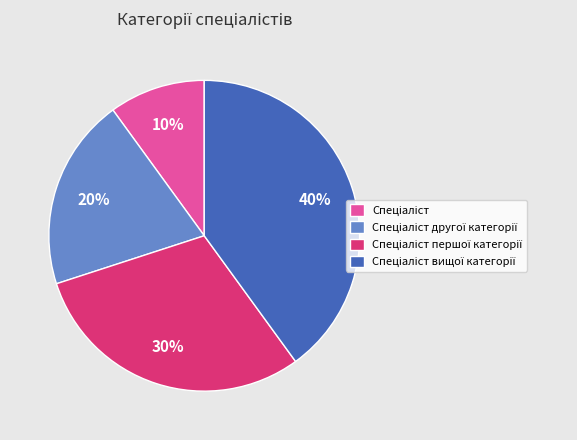

To the nearest percent, what is the difference between the largest and smallest slice percentages?

30%